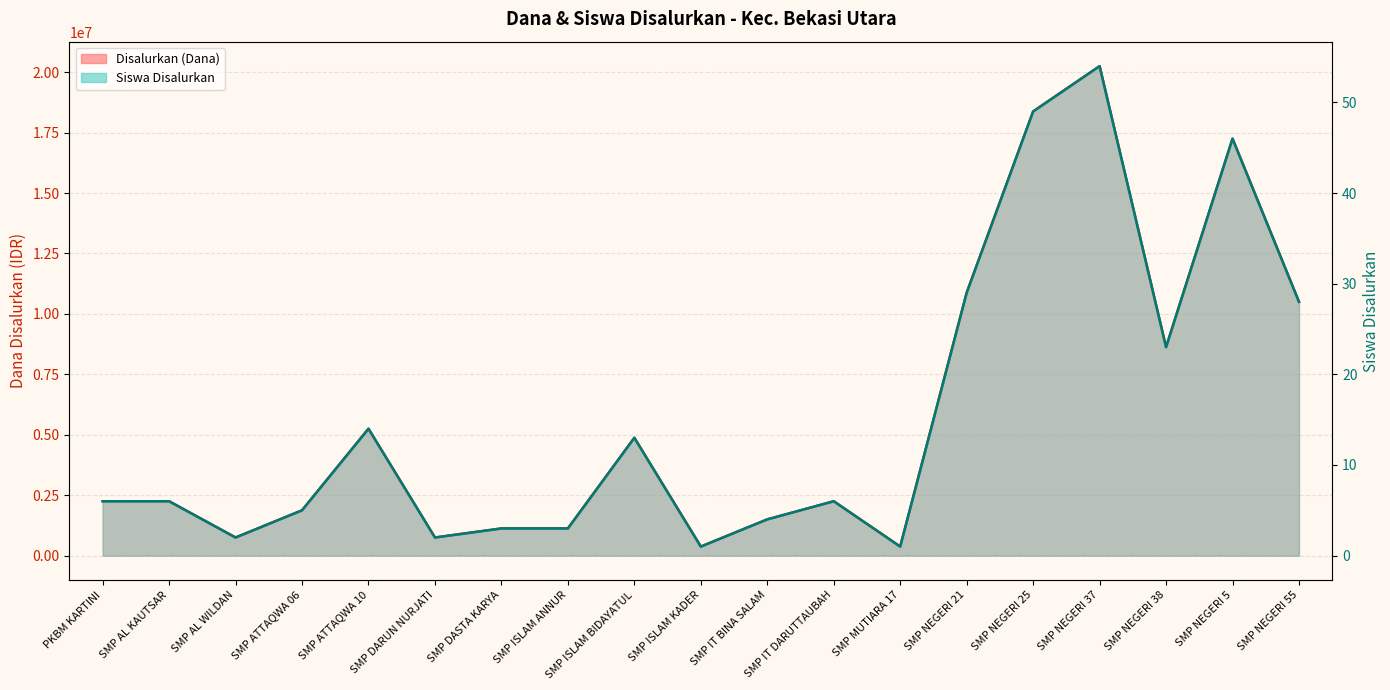

True or false: Siswa Disalurkan has a value of 13 at SMP ISLAM BIDAYATUL.

True